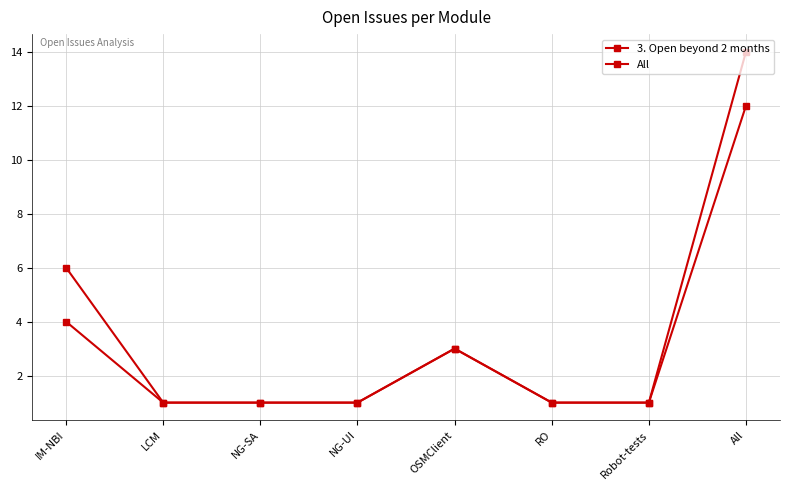

What position from the right is IM-NBI?

8